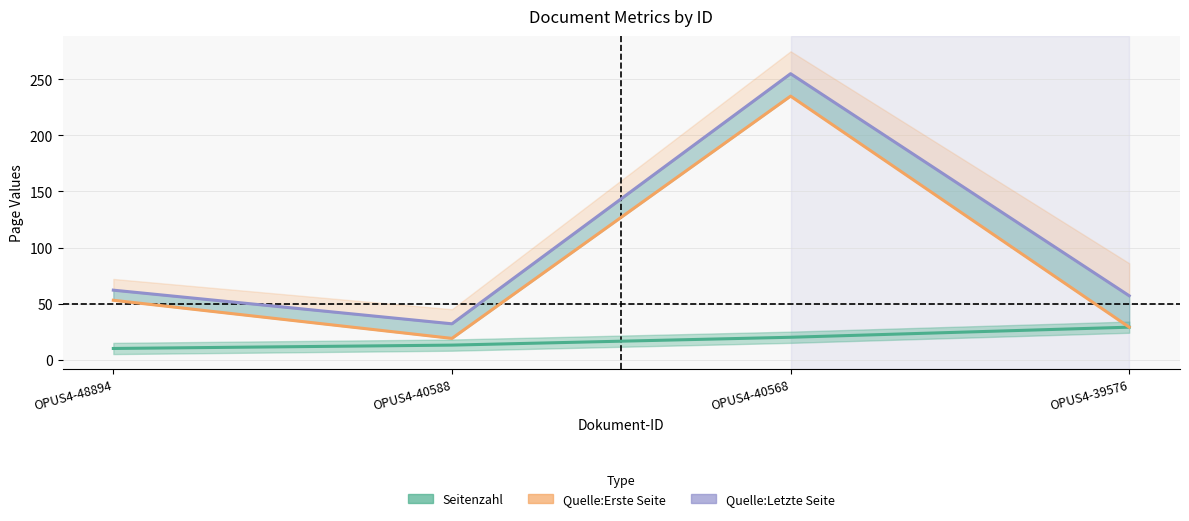

Rank the series by their maximum value, from highest to lowest.

Quelle:Letzte Seite, Quelle:Erste Seite, Seitenzahl